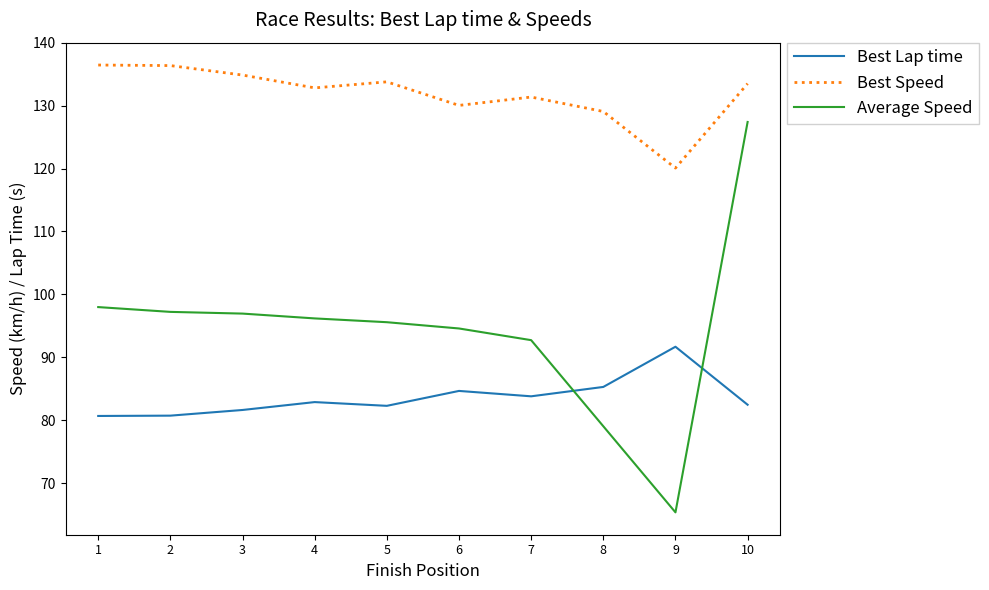

Which series has the largest total across all categories?

Best Speed